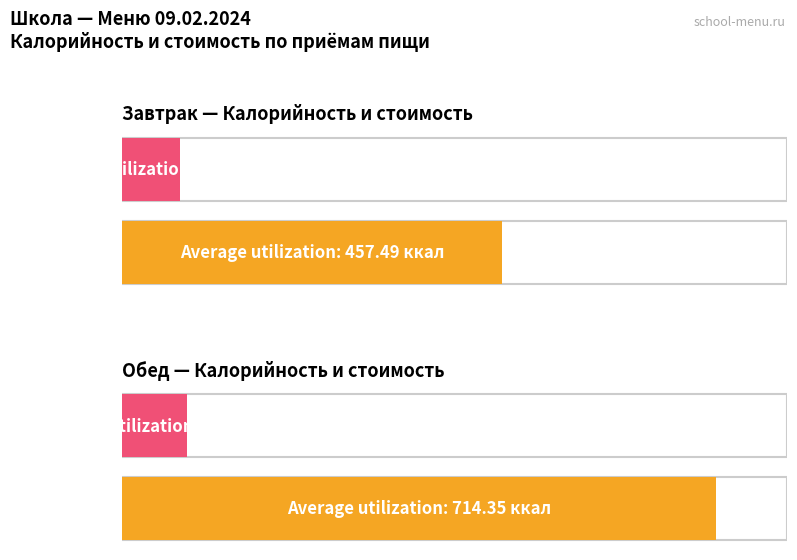

Does the chart contain stacked bars?

No